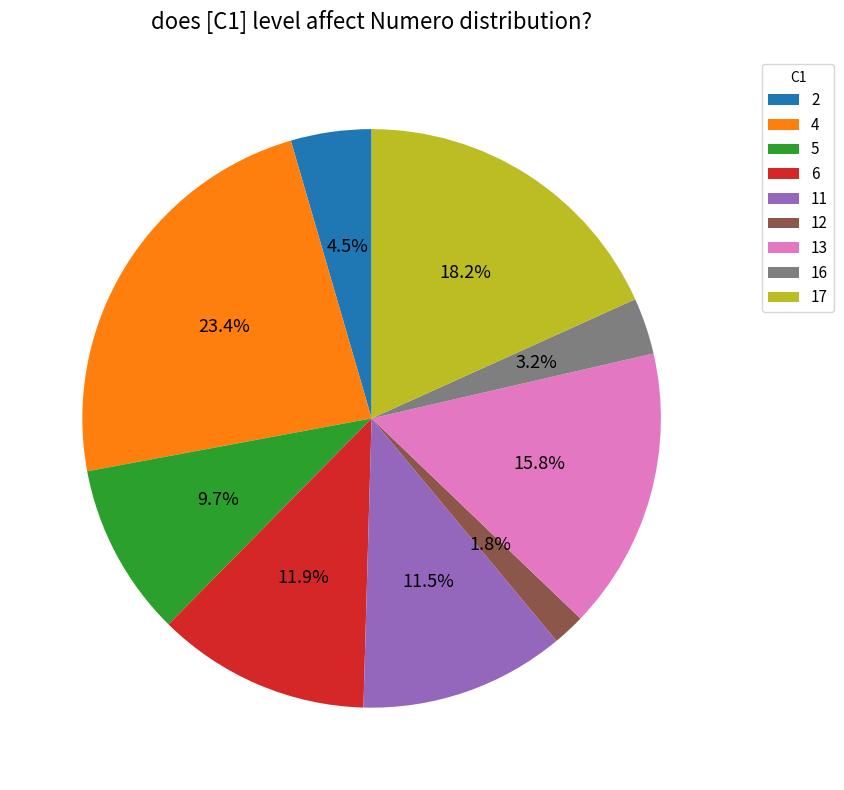

Does any single category account for the majority?

No